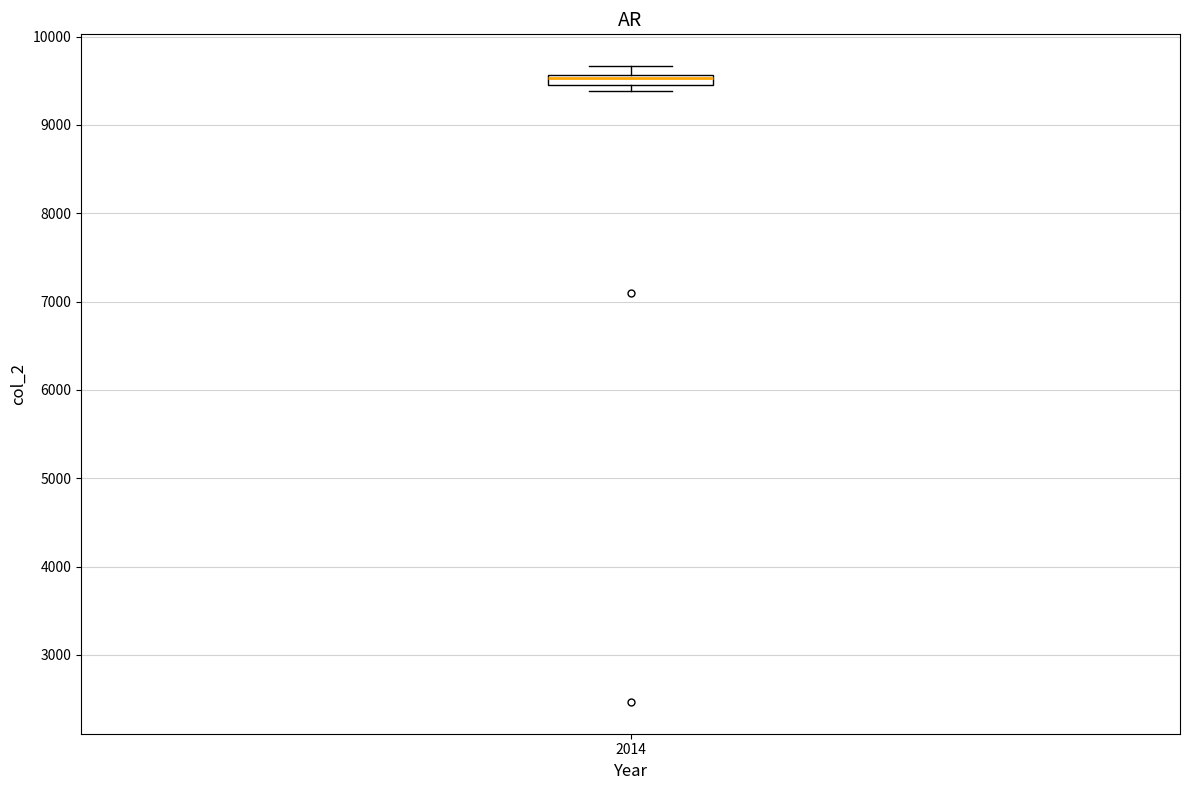

Where is the upper edge of the box at x = 2014 on the y-axis? The values are not printed on the chart, so give them approximately, as read against the axis.

9600